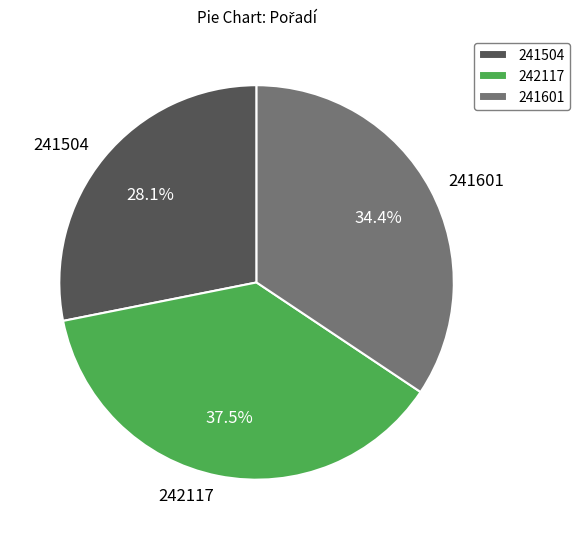

What percentage is the 241504 slice, to the nearest percent?

28%